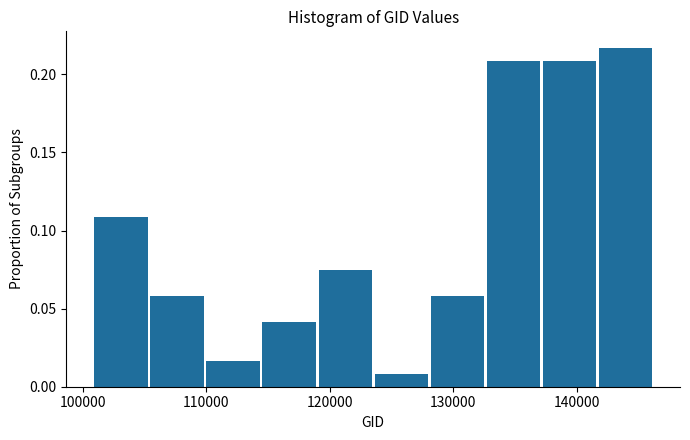

Reading left to right, list every bar in this chart as the range it spans on the x-axis followed by its height. Neither the bar edges nor the heights are printed on the chart, so give them approximately, as read against the axes.

101000 to 105000: 0.110
105000 to 110000: 0.060
110000 to 115000: 0.015
115000 to 119000: 0.040
119000 to 124000: 0.075
124000 to 128000: 0.010
128000 to 133000: 0.060
133000 to 137000: 0.210
137000 to 142000: 0.210
142000 to 146000: 0.215